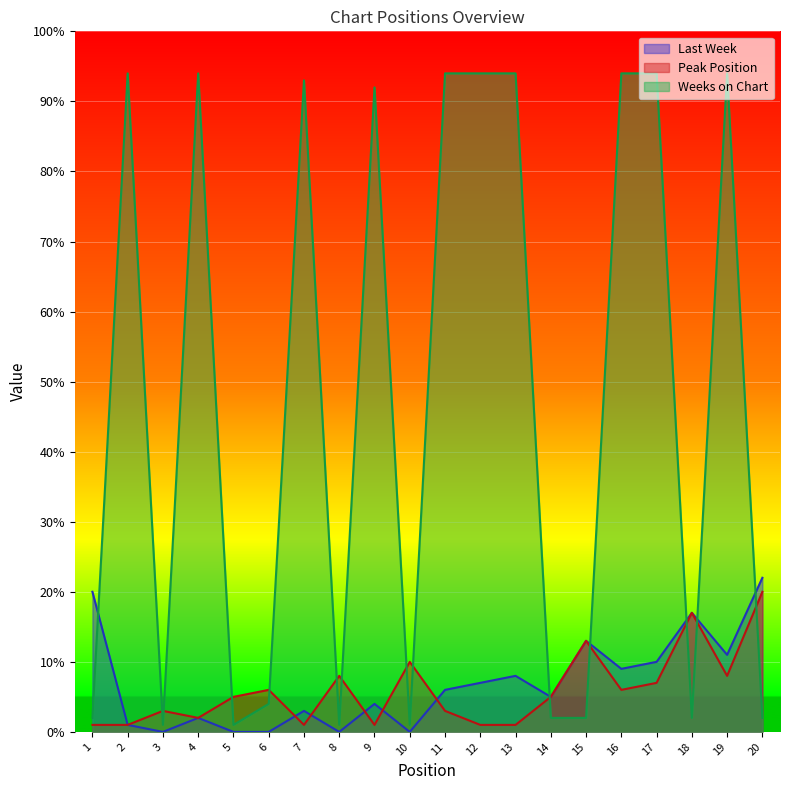

Reading right to left, transcribe all the data shown in this chart.

Last Week: 20=22	19=11	18=17	17=10	16=9	15=13	14=5	13=8	12=7	11=6	10=0	9=4	8=0	7=3	6=0	5=0	4=2	3=0	2=1	1=20
Peak Position: 20=20	19=8	18=17	17=7	16=6	15=13	14=5	13=1	12=1	11=3	10=10	9=1	8=8	7=1	6=6	5=5	4=2	3=3	2=1	1=1
Weeks on Chart: 20=2	19=94	18=2	17=94	16=94	15=2	14=2	13=94	12=94	11=94	10=1	9=92	8=1	7=93	6=4	5=1	4=94	3=1	2=94	1=2